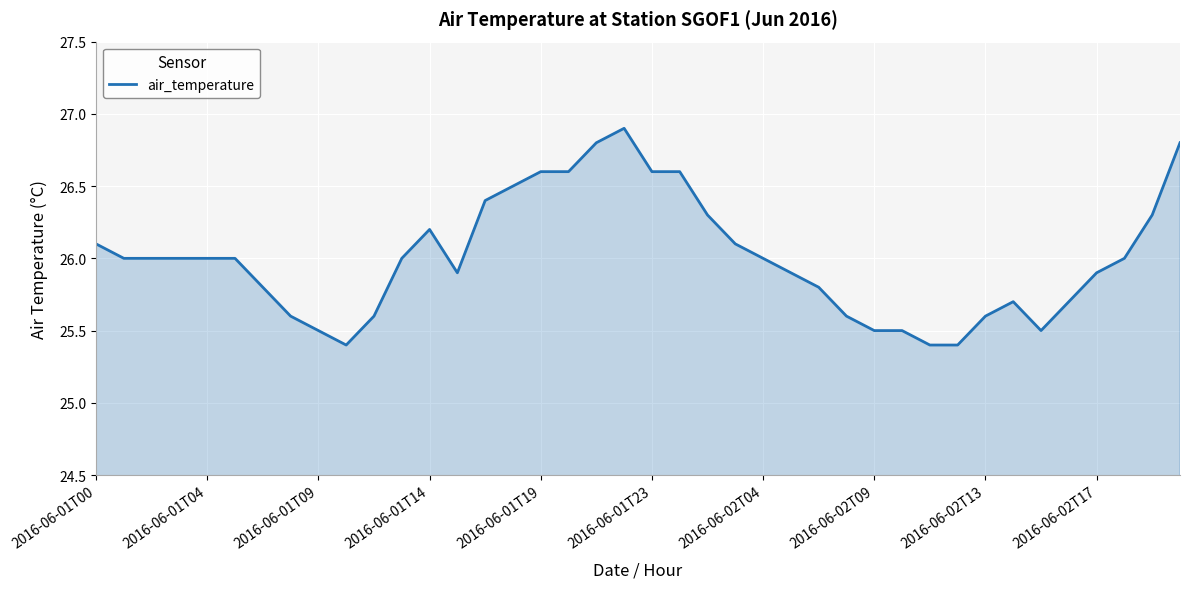

What is the minimum value shown in the chart?

25.4